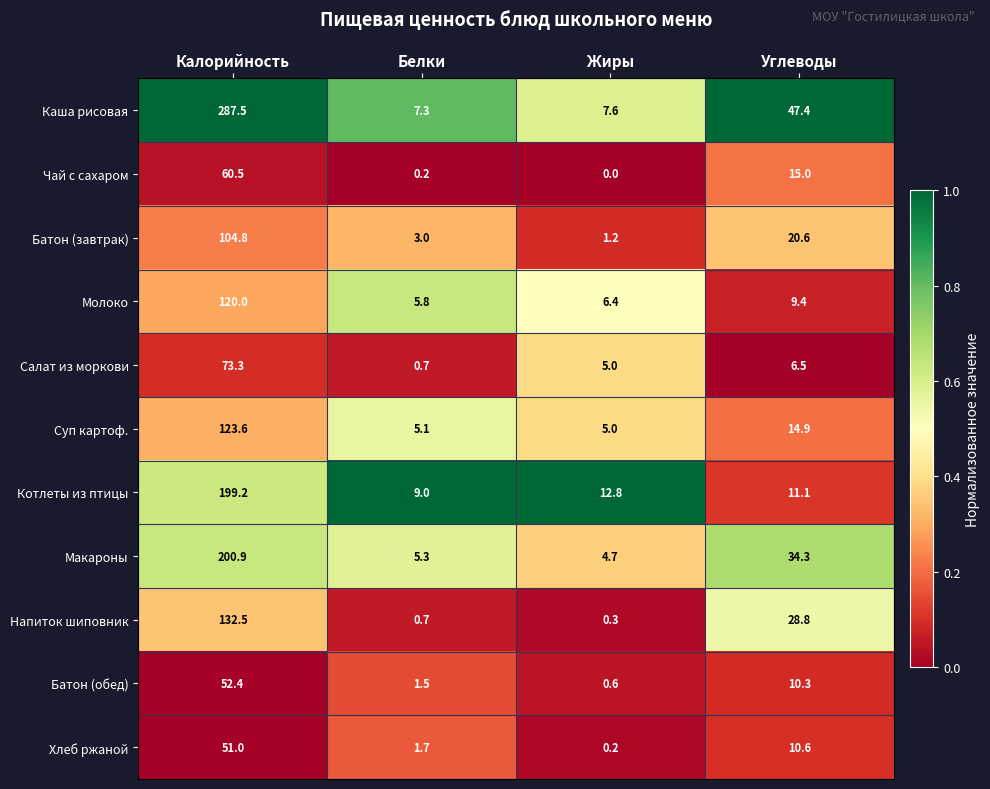

The Напиток шиповник series shows 0.2 at Белки. True or false?

False